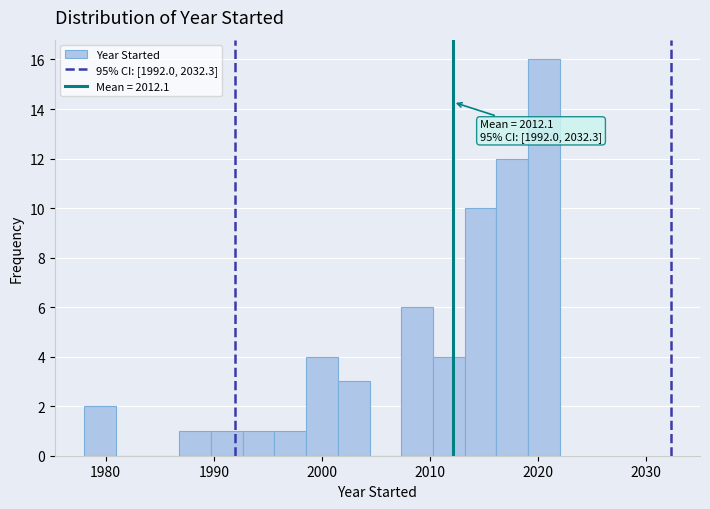

Around what value on the x-axis is the tallest bar? Give the approximate position of its centre, as read against the axis.

2021